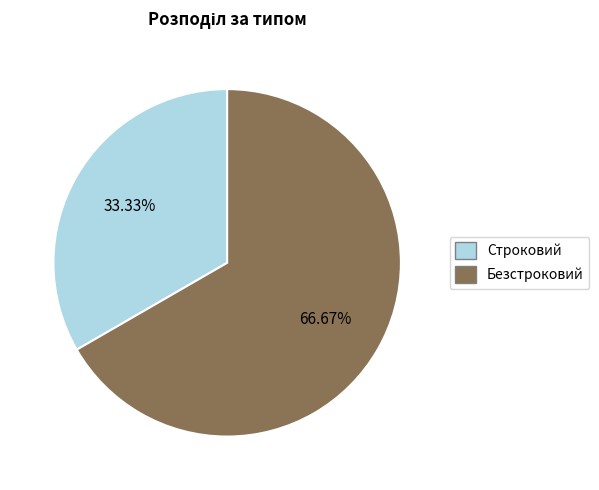

Which slice is the smallest?

Строковий